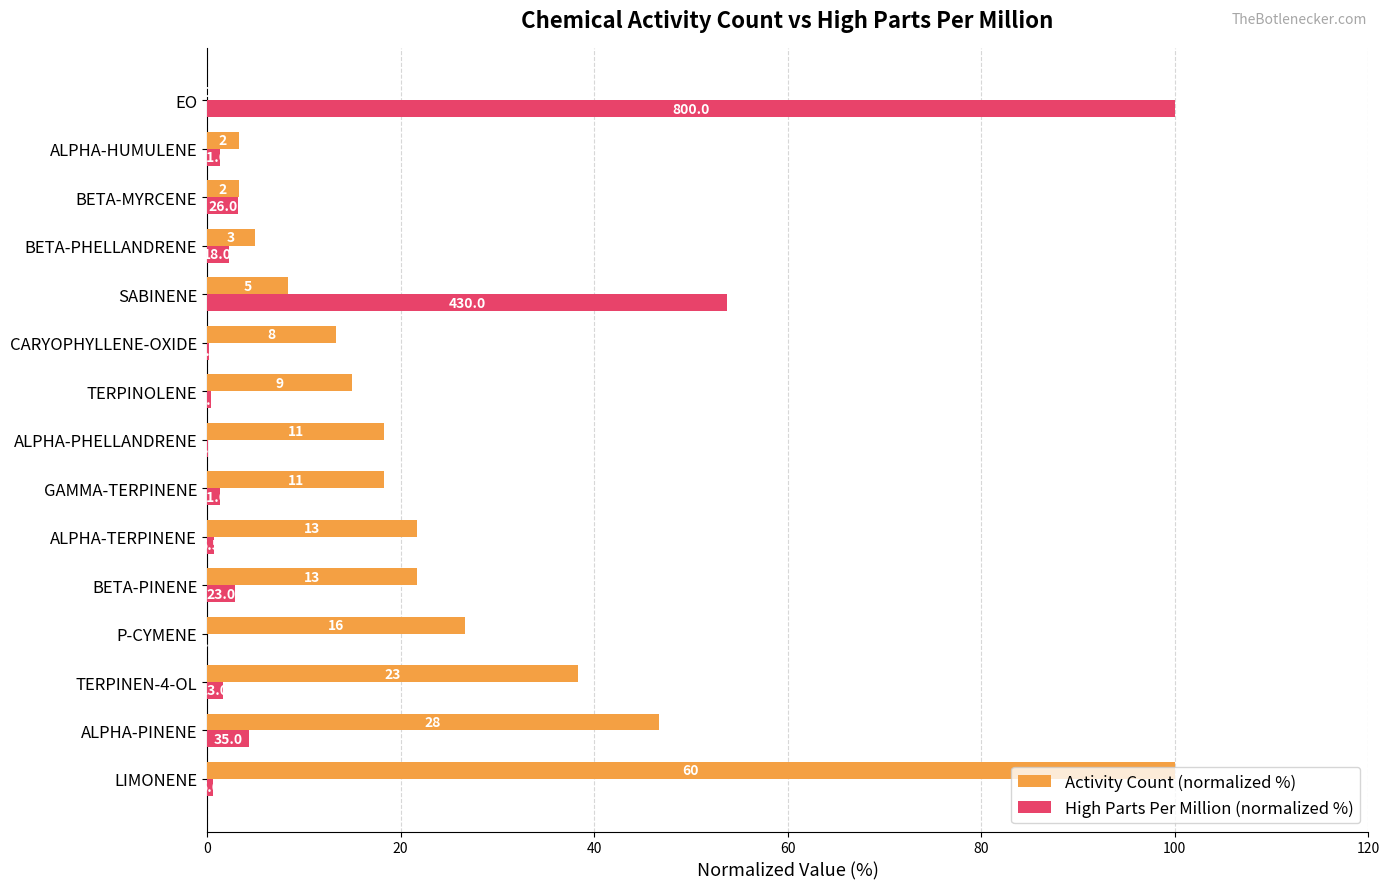

Reading left to right, extract all data points from this chart.

Activity Count (normalized %): 100.0	46.7	38.3	26.7	21.7	21.7	18.3	18.3	15.0	13.3	8.3	5.0	3.3	3.3	0.0
High Parts Per Million (normalized %): 0.6	4.4	1.6	0.0	2.9	0.7	1.4	0.1	0.4	0.2	53.8	2.2	3.2	1.4	100.0